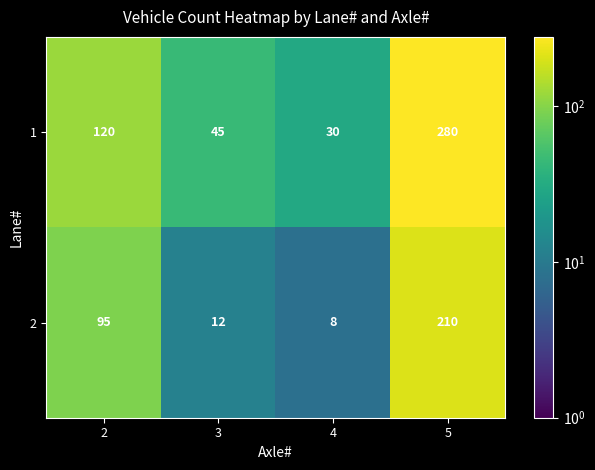

Which series has the largest range (max minus min)?

1